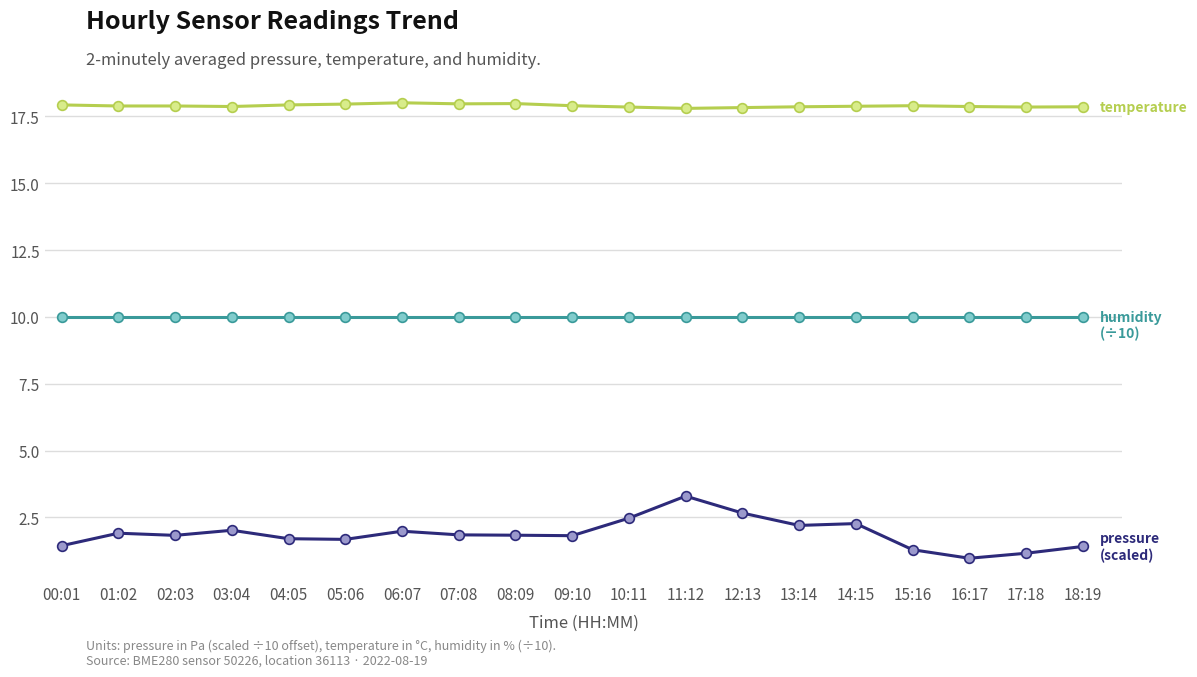

What is the total value across all series at 08:09?

29.8